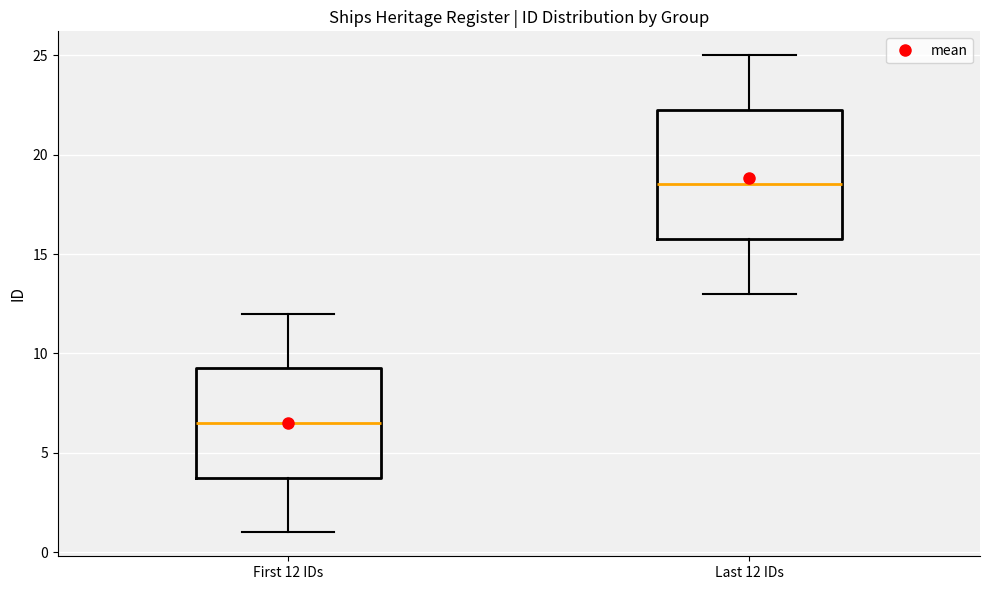

Reading left to right, transcribe this box plot: for each box, give where its median line is, the range the box spans, and where its two whiskers end, as read against the y-axis. The values are not printed on the chart, so give them approximately, as read against the axis.

First 12 IDs: median 6.5, box 4.0 to 9.5, whiskers 1.0 to 12.0
Last 12 IDs: median 18.5, box 16.0 to 22.5, whiskers 13.0 to 25.0